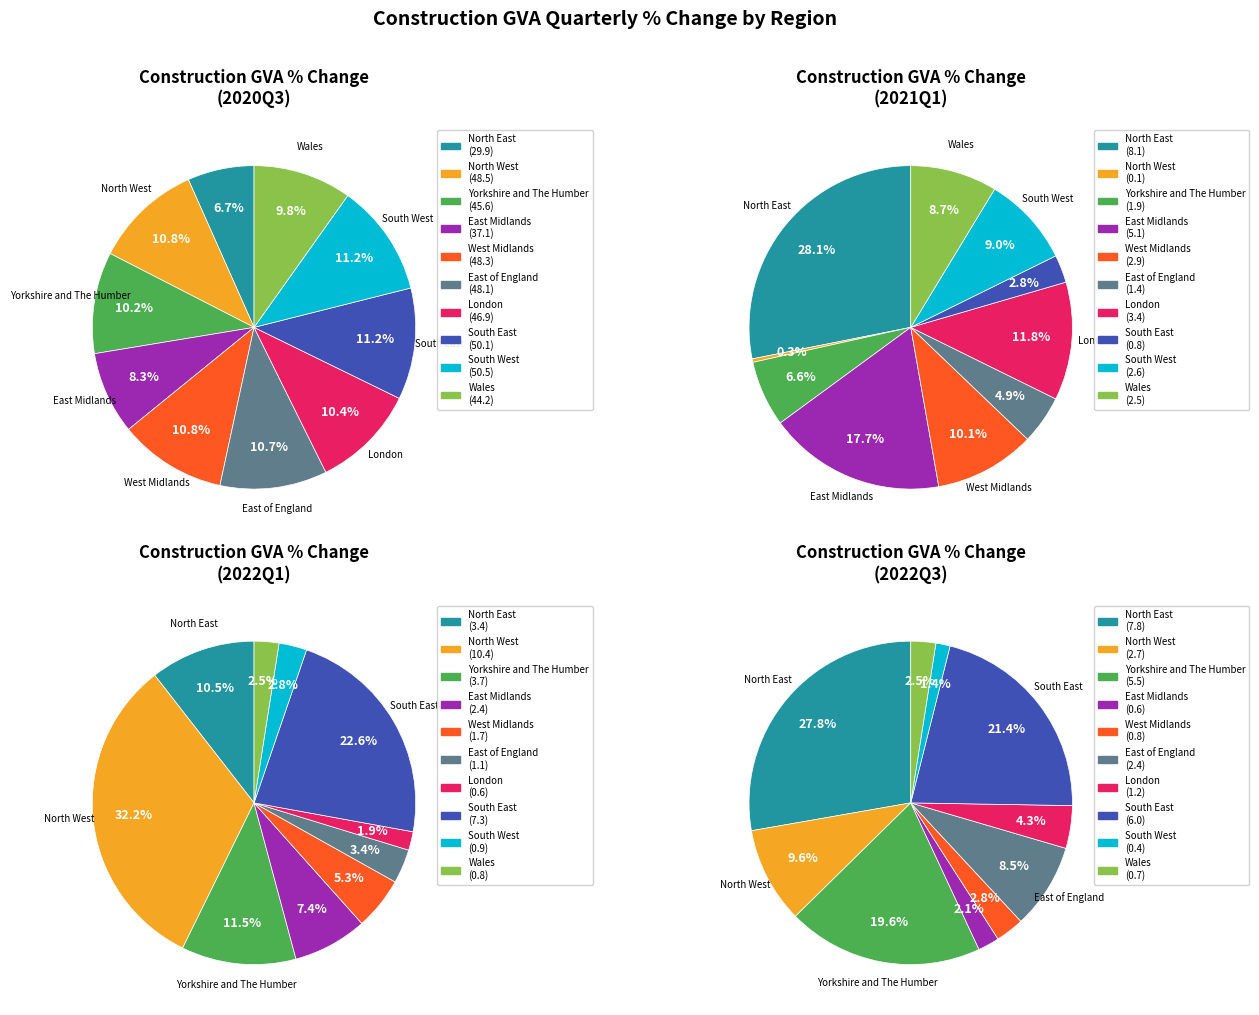

Is there a majority slice in this chart?

No